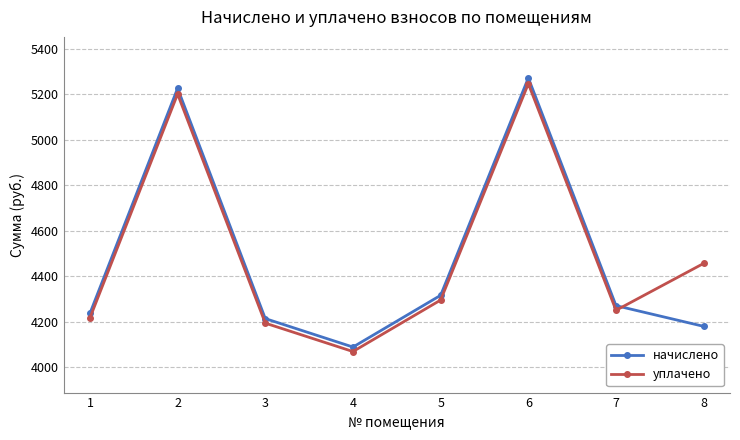

Does the chart display data point markers on the line(s)?

Yes